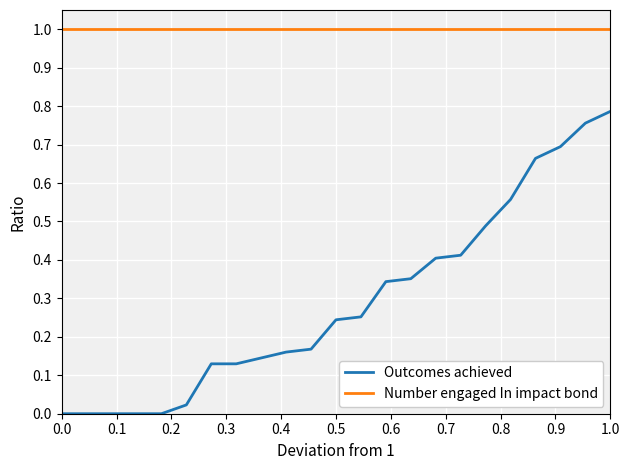

Which series has the largest range (max minus min)?

Outcomes achieved